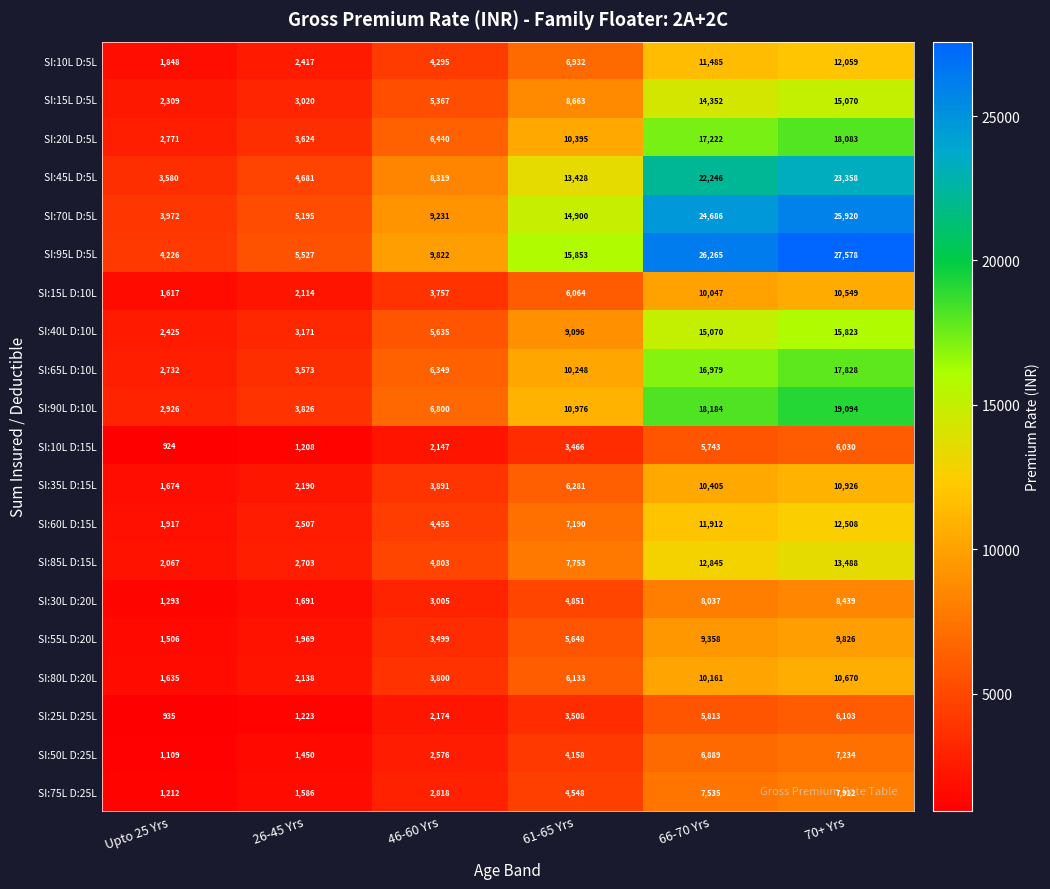

At 26-45 Yrs, list the series in order from largest to smallest.

SI:95L D:5L, SI:70L D:5L, SI:45L D:5L, SI:90L D:10L, SI:20L D:5L, SI:65L D:10L, SI:40L D:10L, SI:15L D:5L, SI:85L D:15L, SI:60L D:15L, SI:10L D:5L, SI:35L D:15L, SI:80L D:20L, SI:15L D:10L, SI:55L D:20L, SI:30L D:20L, SI:75L D:25L, SI:50L D:25L, SI:25L D:25L, SI:10L D:15L